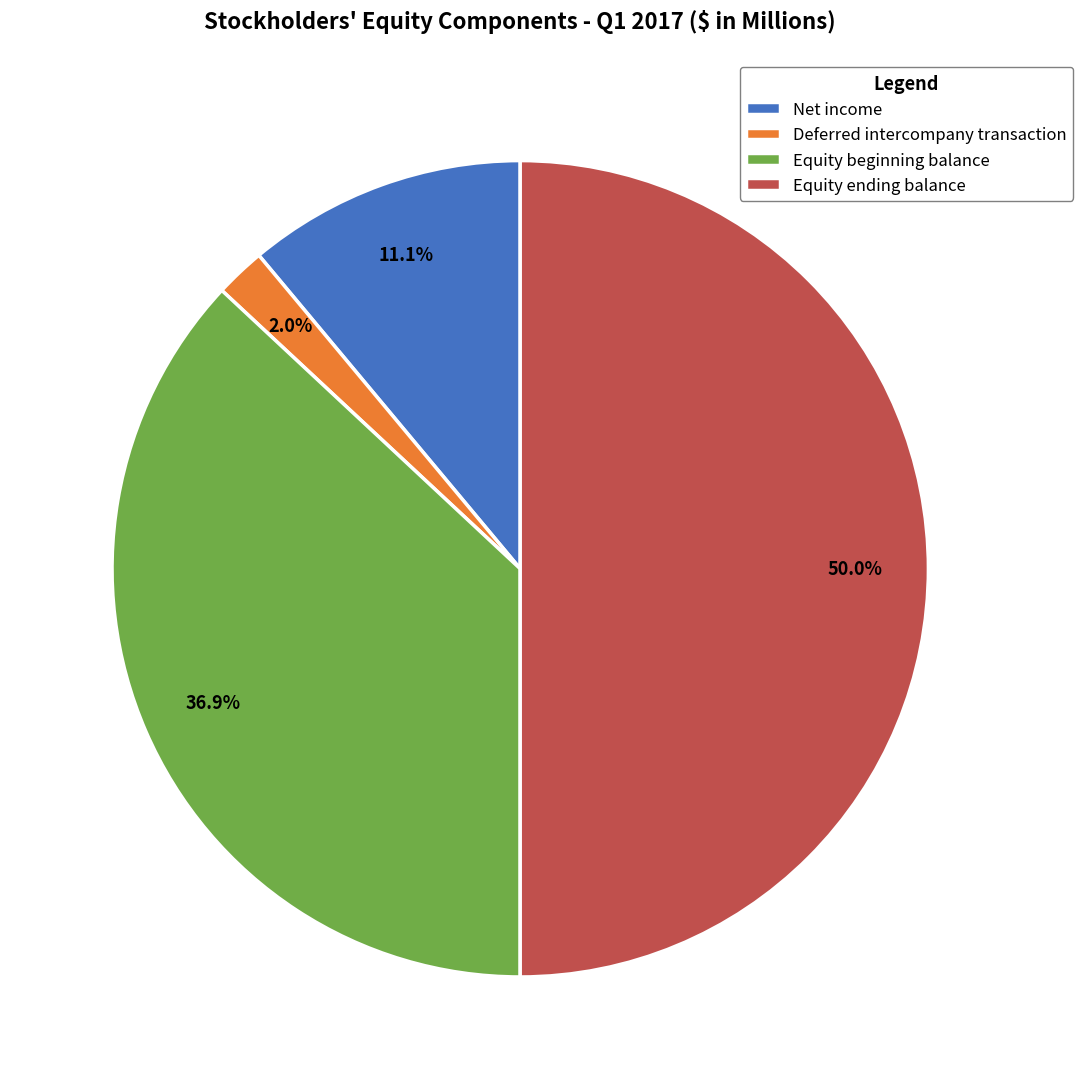

What is the ratio of the value at Equity ending balance to the value at Net income?

4.5